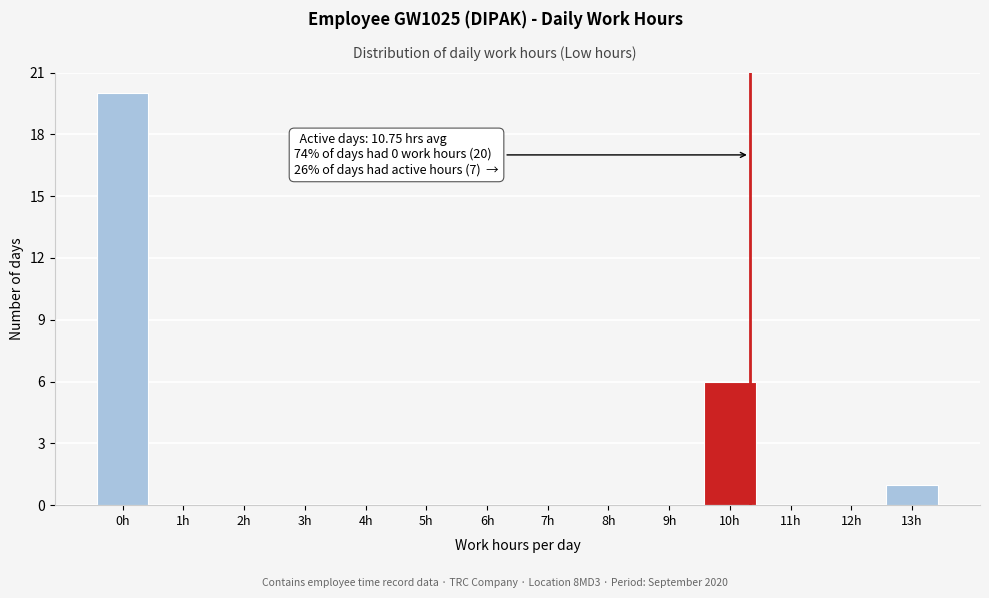

Reading right to left, what are all the values shown in this chart?

13h=1	12h=0	11h=0	10h=6	9h=0	8h=0	7h=0	6h=0	5h=0	4h=0	3h=0	2h=0	1h=0	0h=20